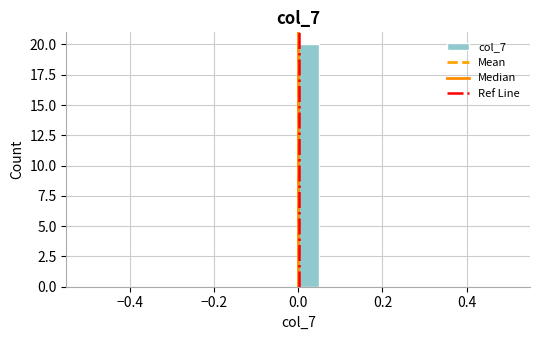

Around what value on the x-axis is the tallest bar? Give the approximate position of its centre, as read against the axis.

0.02